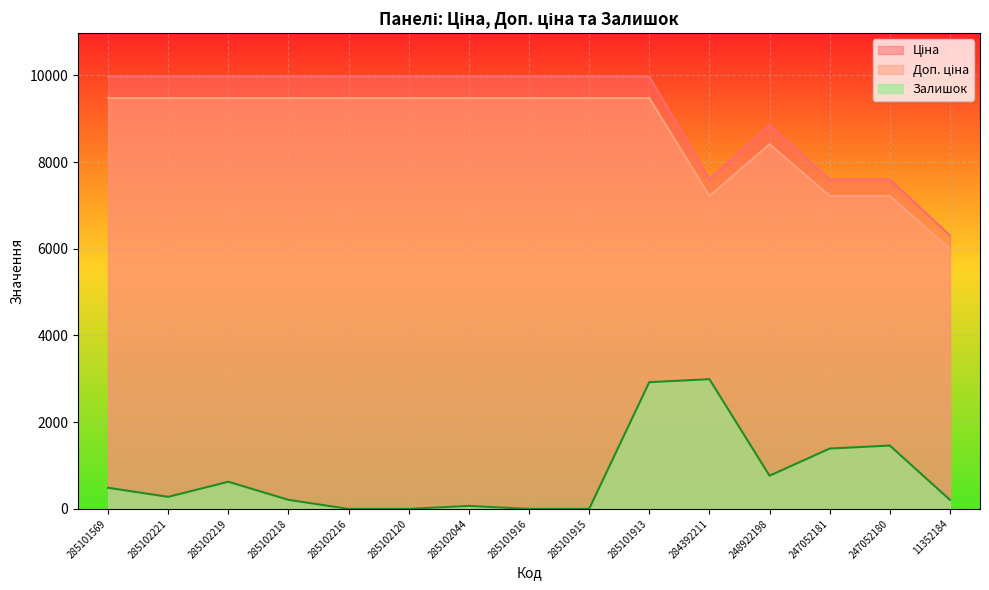

How many interior local valleys does the Залишок series have?

2